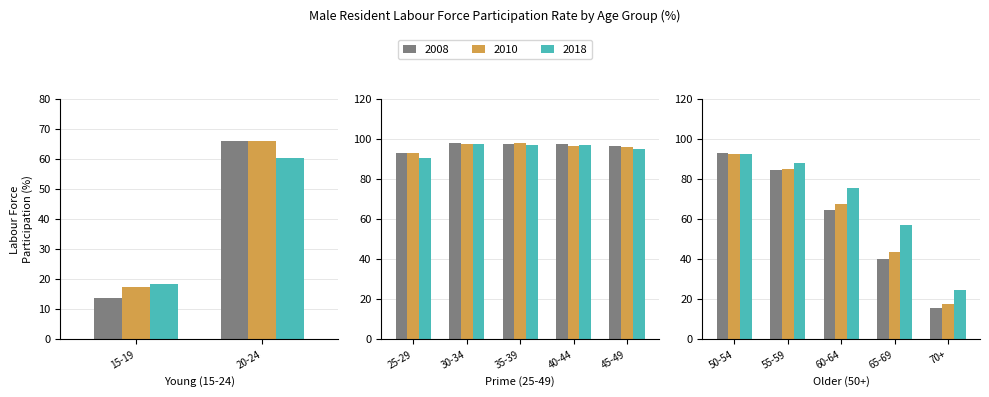

What is the difference between the 2018 values at 20-24 and 50-54?

32.5